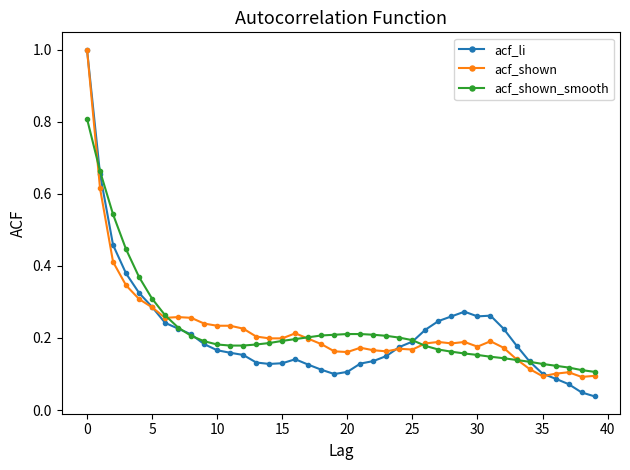

At how many categories does at least one series exceed 0?

40